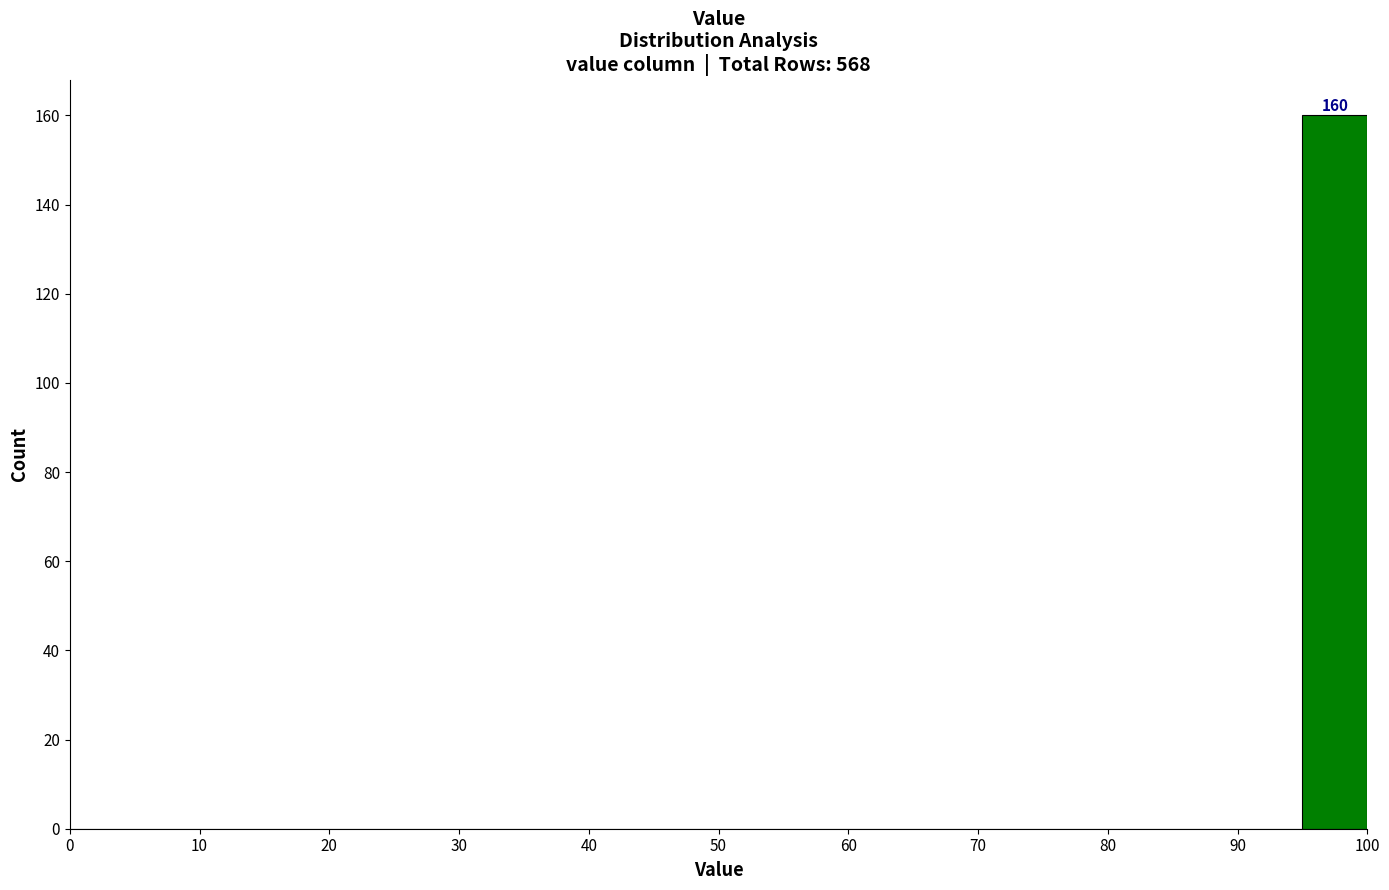

Which range on the x-axis has the tallest bar?

95 to 100